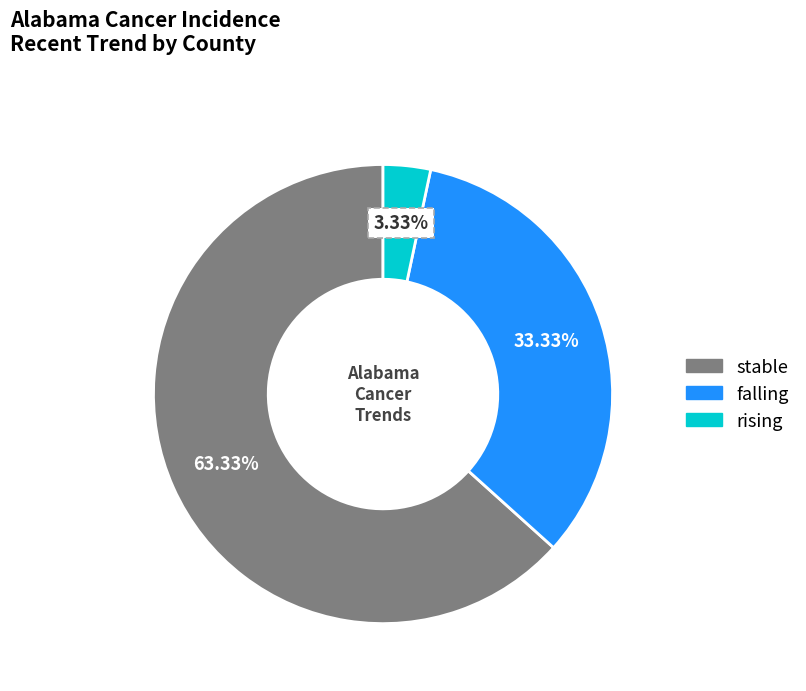

Count the number of slices in the pie.

3